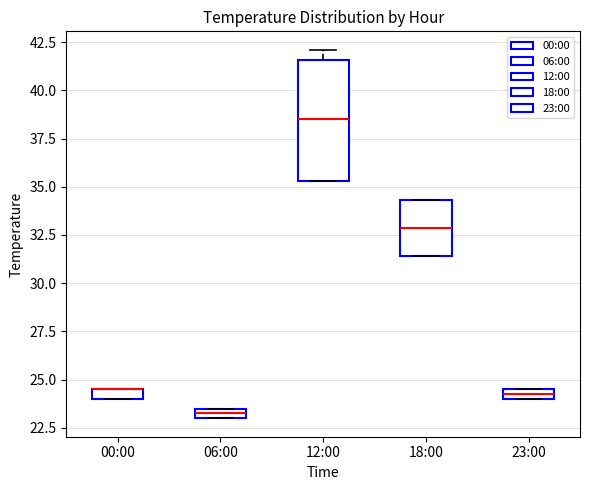

Which box is the tallest, from its lower edge to its upper edge?

12:00